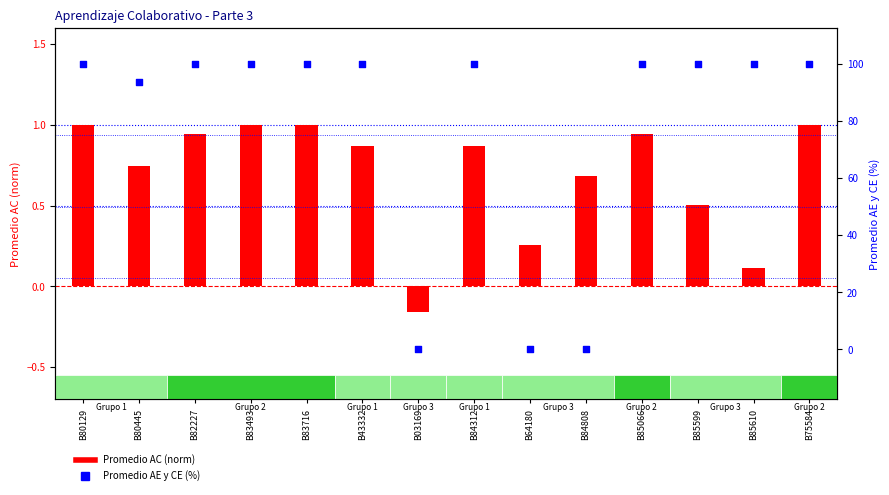

Is the value of Promedio AE y CE at B85610 greater than the value of Promedio AC at B85599?

Yes